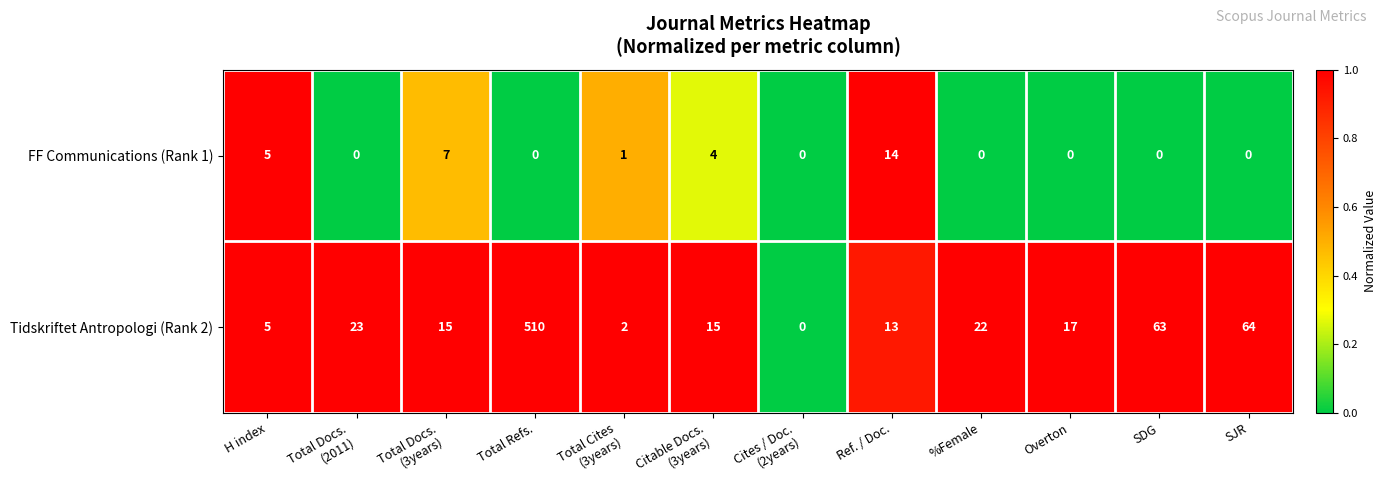

What is the total value across all series at SDG?

63